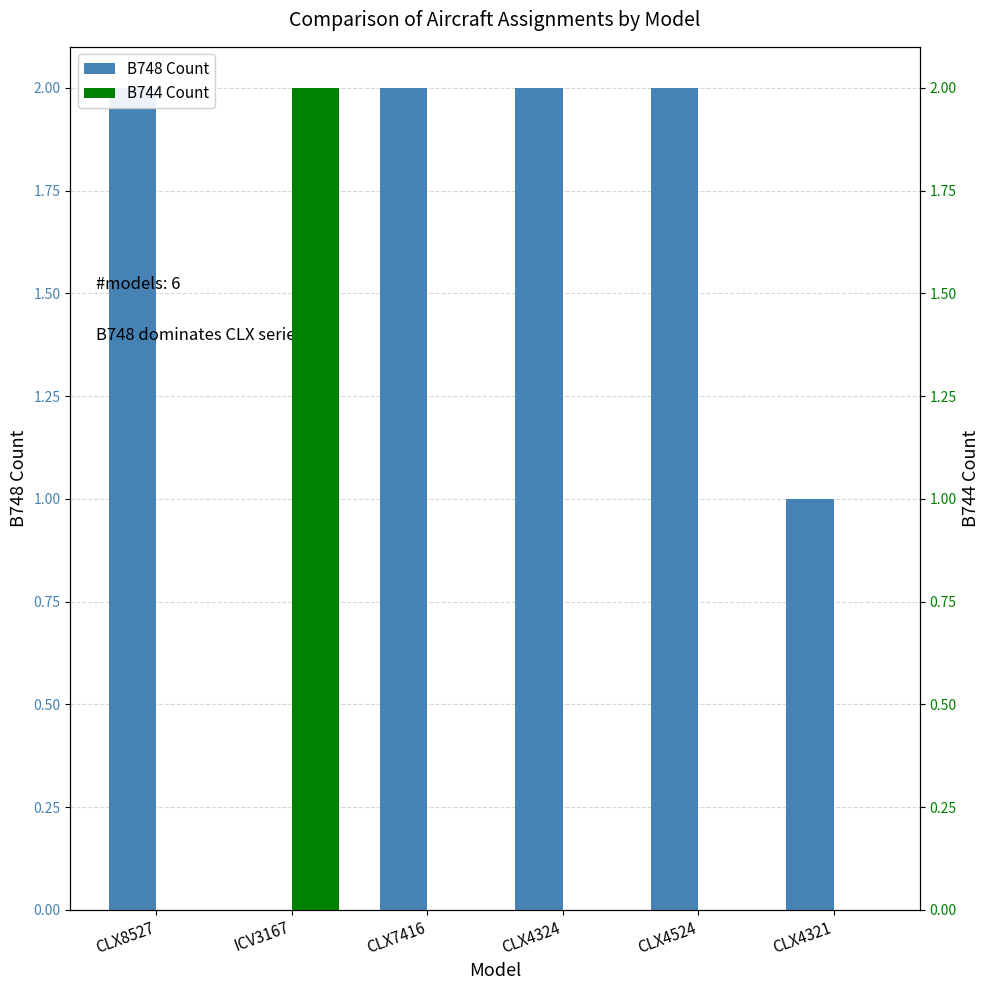

Which category has the lowest value in the B748 Count series?

ICV3167